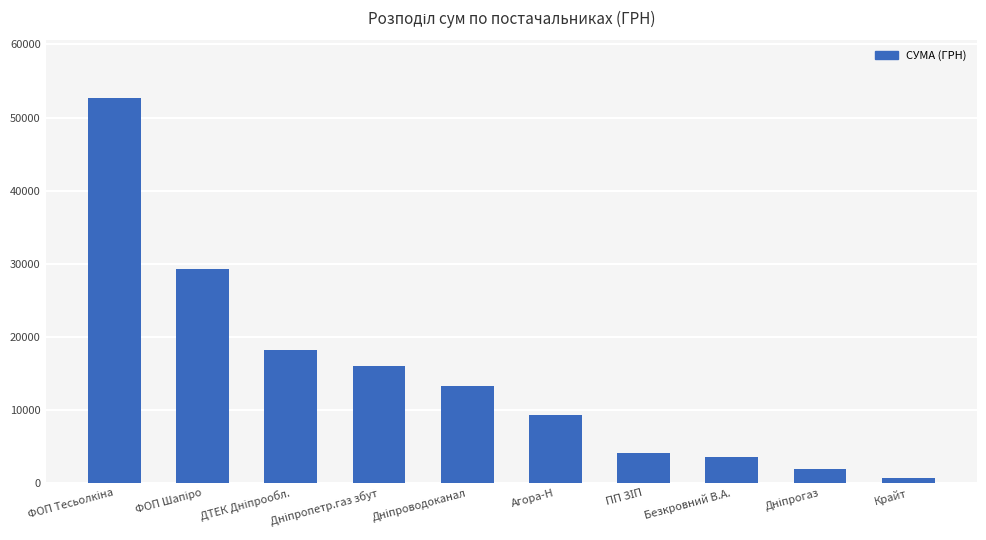

What is the difference between the maximum and minimum values?

52004.8